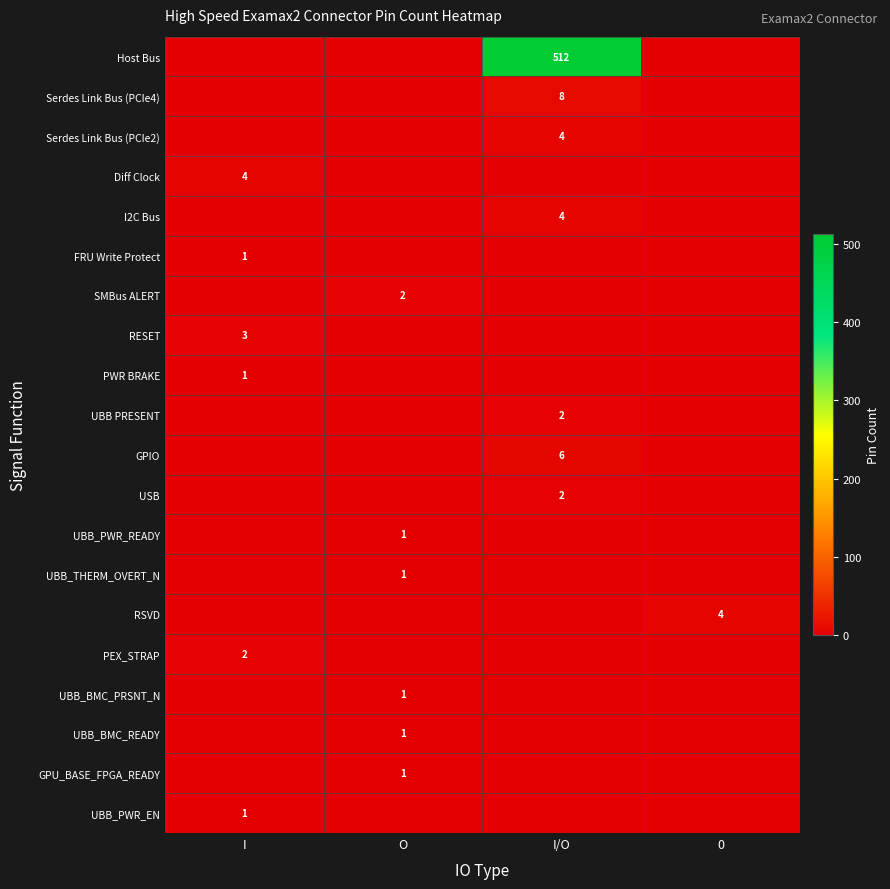

Rank the series at 0 from highest to lowest value.

RSVD, Host Bus, Serdes Link Bus (PCIe4), Serdes Link Bus (PCIe2), Diff Clock, I2C Bus, FRU Write Protect, SMBus ALERT, RESET, PWR BRAKE, UBB PRESENT, GPIO, USB, UBB_PWR_READY, UBB_THERM_OVERT_N, PEX_STRAP, UBB_BMC_PRSNT_N, UBB_BMC_READY, GPU_BASE_FPGA_READY, UBB_PWR_EN